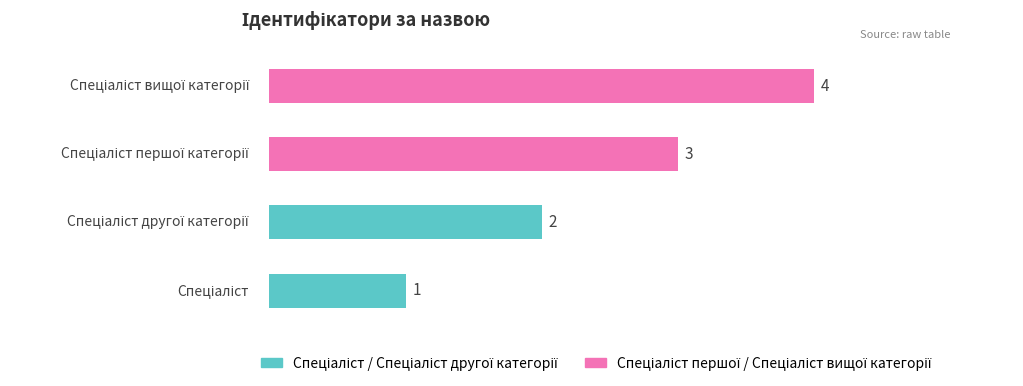

What is the sum of all values?

10